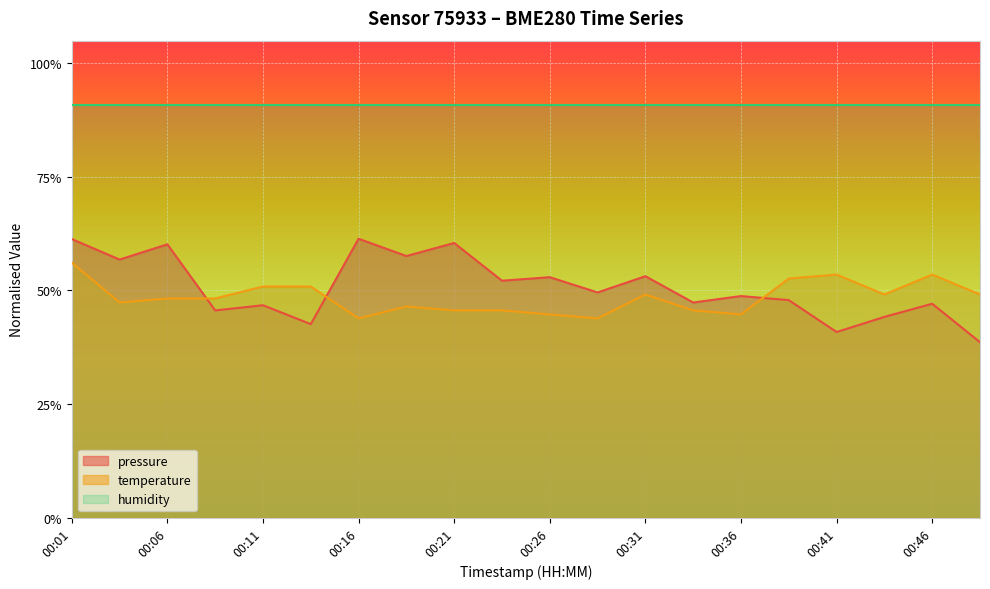

What is the sum of all pressure values?

10.2